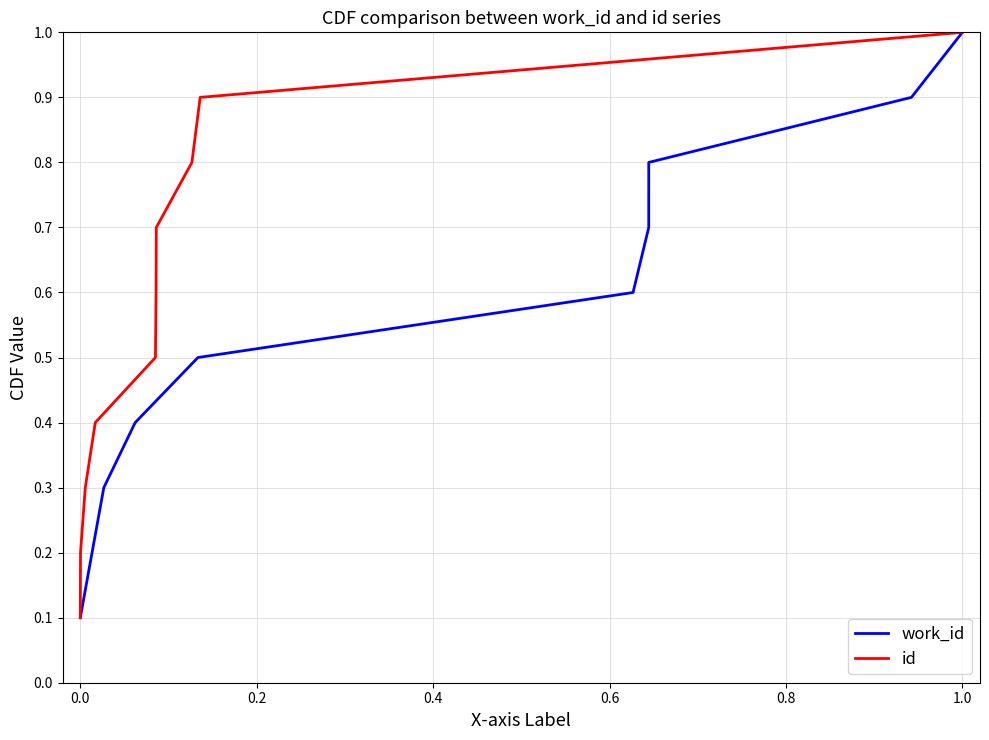

Reading left to right, transcribe all the data shown in this chart.

work_id: 0.1	0.2	0.3	0.4	0.5	0.6	0.7	0.8	0.9	1.0
id: 0.1	0.2	0.3	0.4	0.5	0.6	0.7	0.8	0.9	1.0